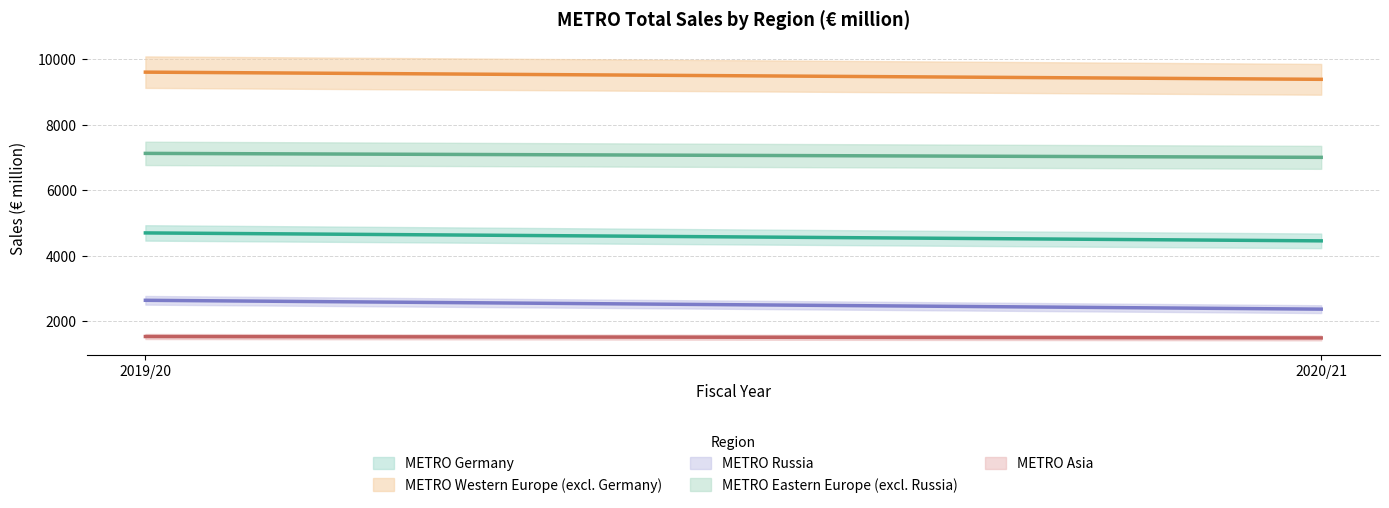

Rank the series by their maximum value, from lowest to highest.

METRO Asia, METRO Russia, METRO Germany, METRO Eastern Europe (excl. Russia), METRO Western Europe (excl. Germany)